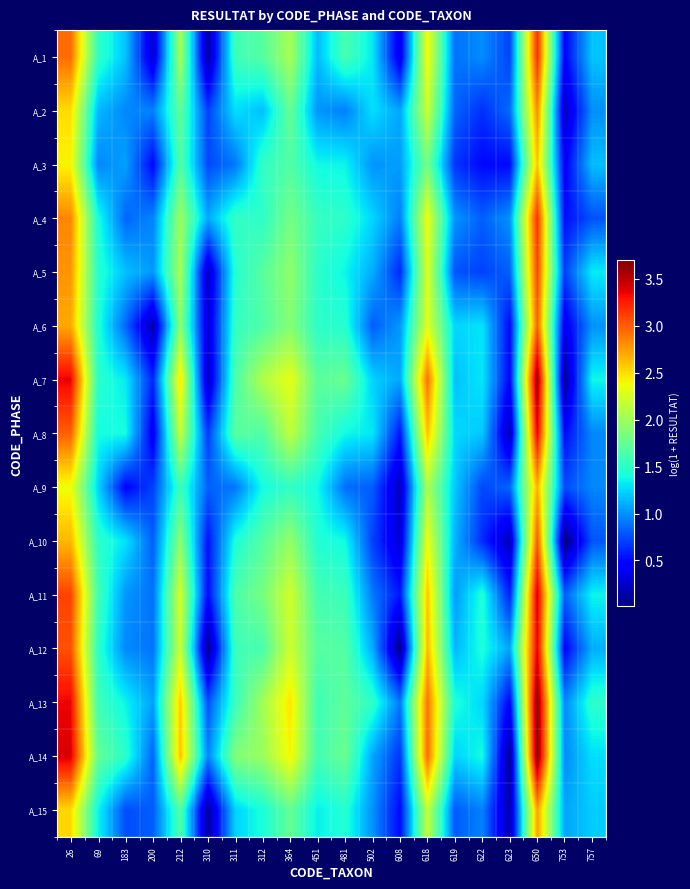

Which has a higher value, 619 or 212?

212